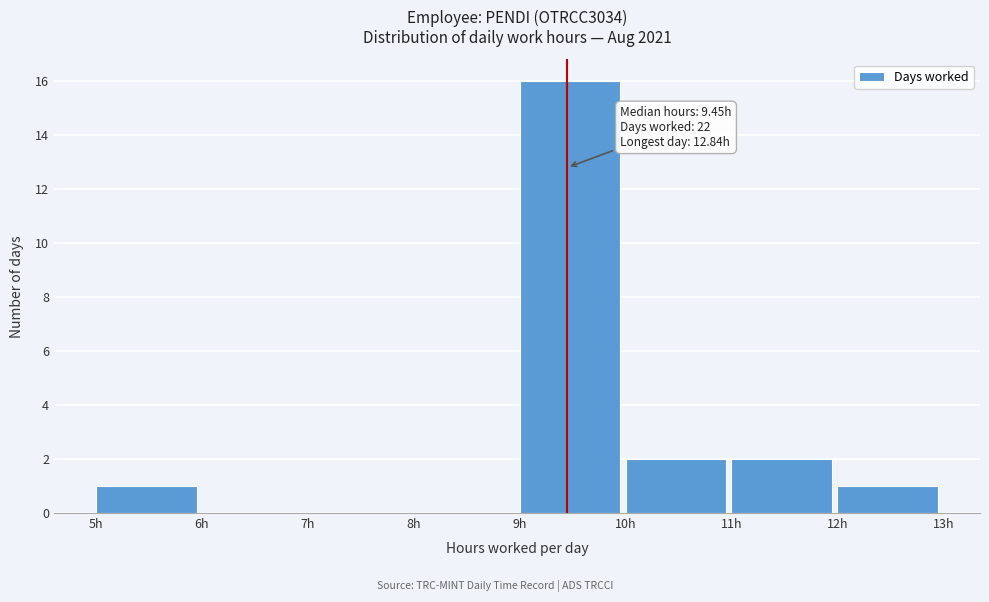

Which range on the x-axis has the tallest bar?

9 to 10